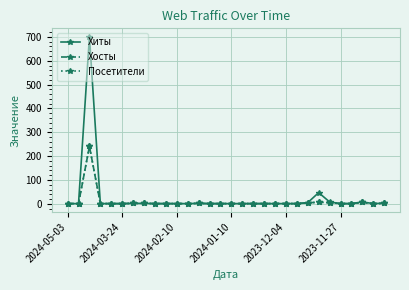

True or false: Посетители and Хиты cross at least once.

False